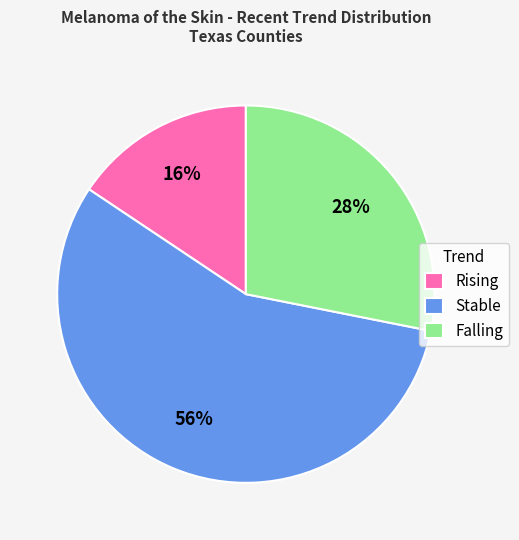

Which slice is the largest?

Stable